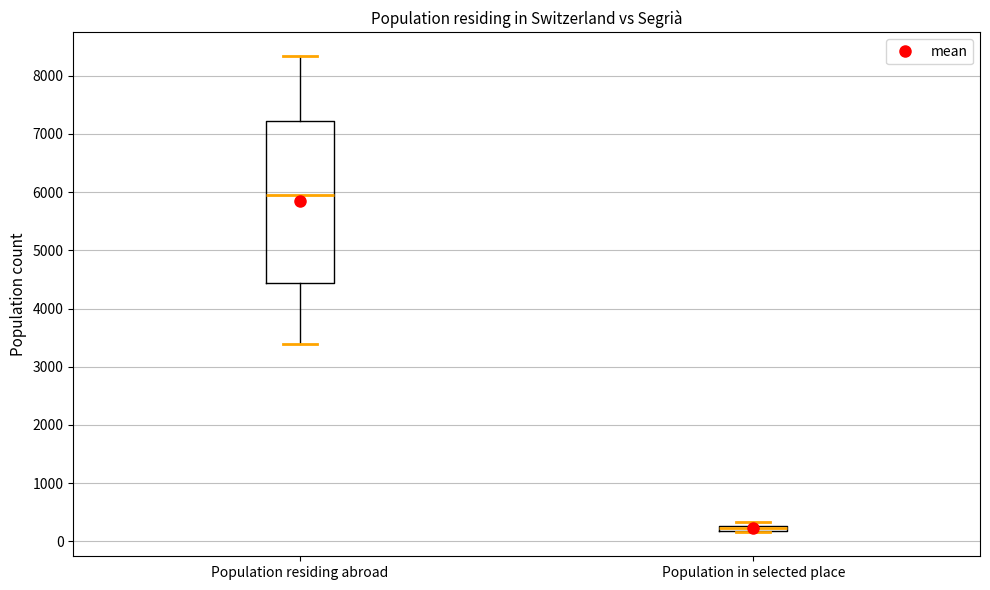

Where is the lower edge of the box for Population in selected place on the y-axis? The values are not printed on the chart, so give them approximately, as read against the axis.

200